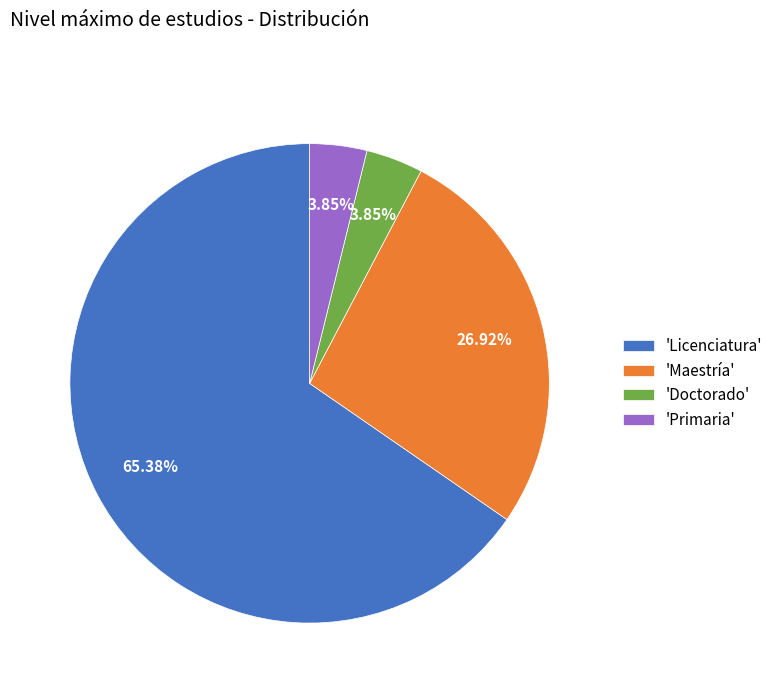

Approximately how many times larger is the value at 'Maestría' compared to 'Licenciatura'?

0.4